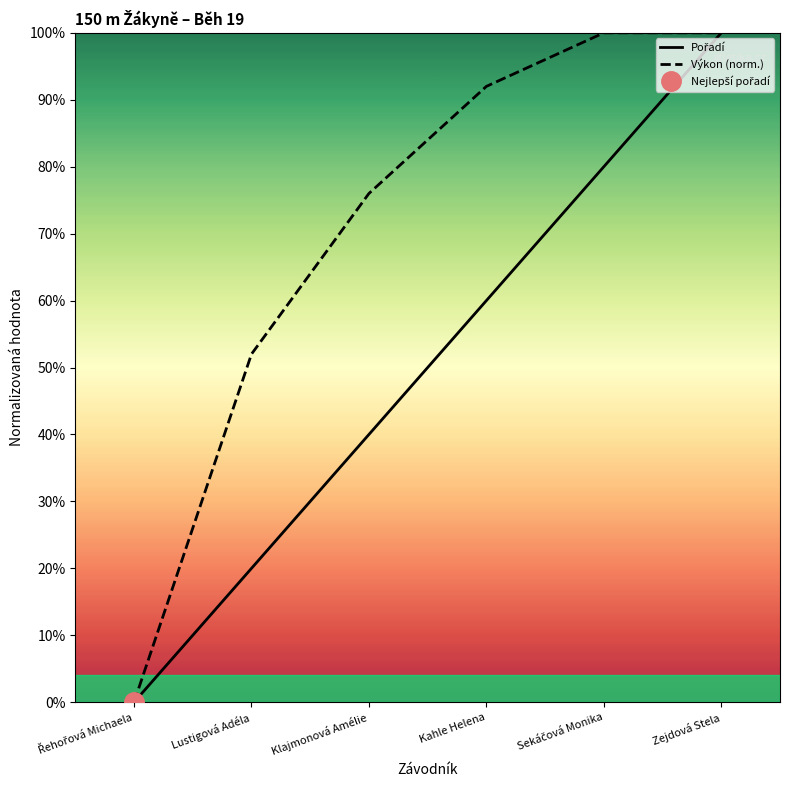

Which category has the highest value in the Výkon (norm.) series?

Sekáčová Monika